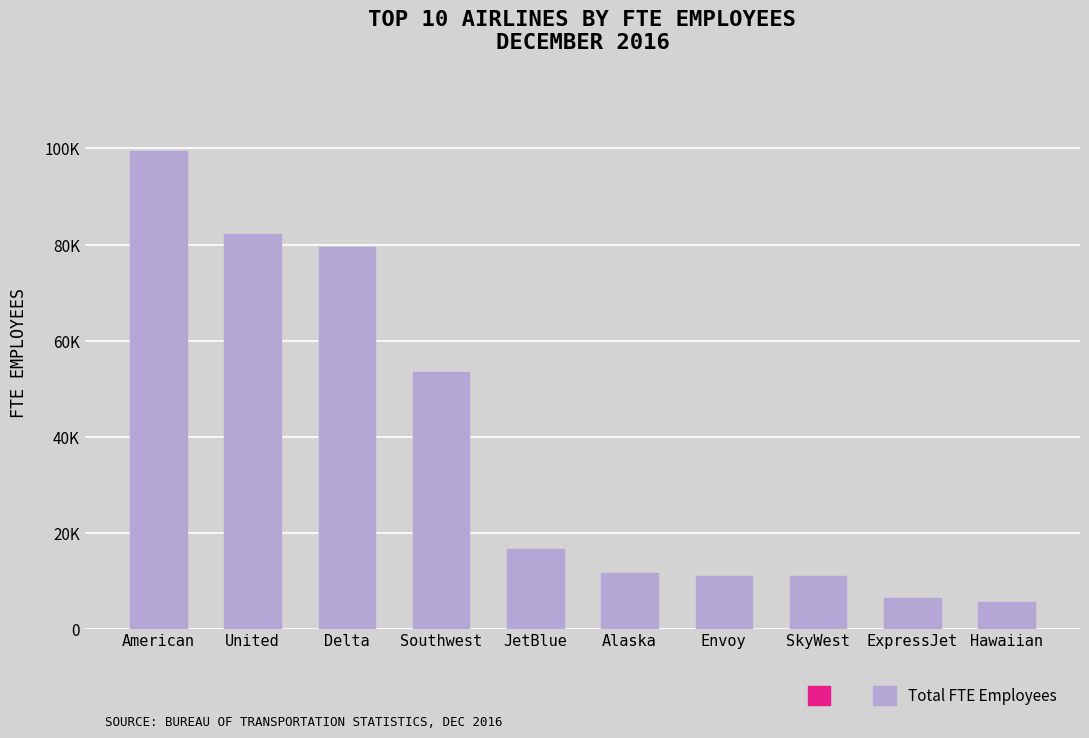

Reading right to left, list all the values displayed in this chart.

Hawaiian=5576	ExpressJet=6278	SkyWest=10866	Envoy=10930	Alaska=11527	JetBlue=16531	Southwest=53536	Delta=79447	United=82132	American=99508